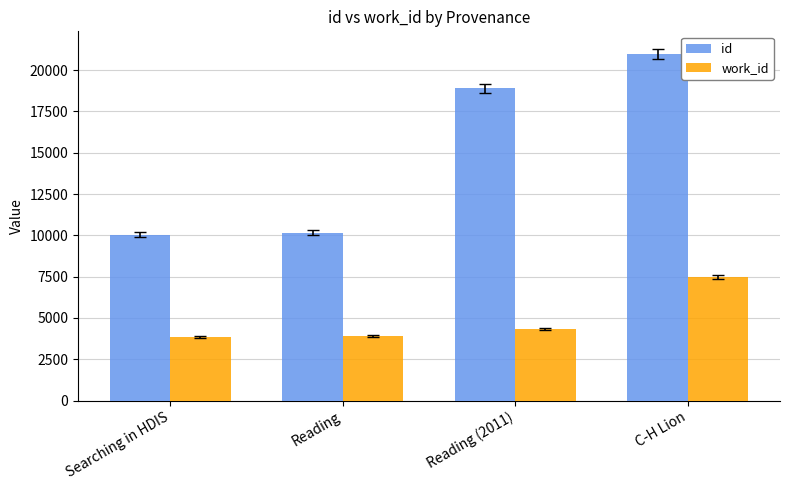

Which series has the widest spread of values?

id